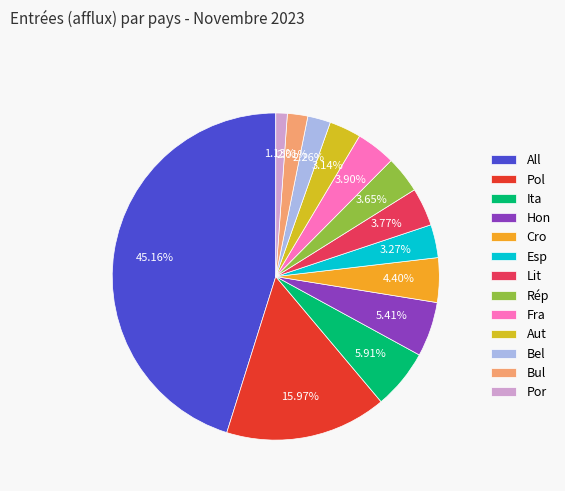

Does Hon represent more than half of the total?

No